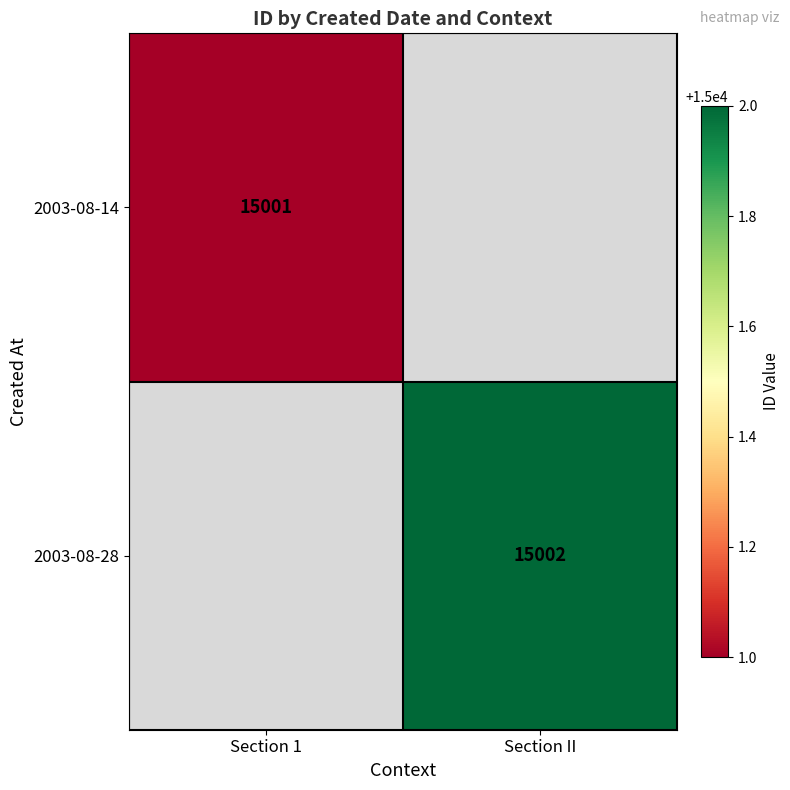

What is the minimum value shown in the chart?

15001.0